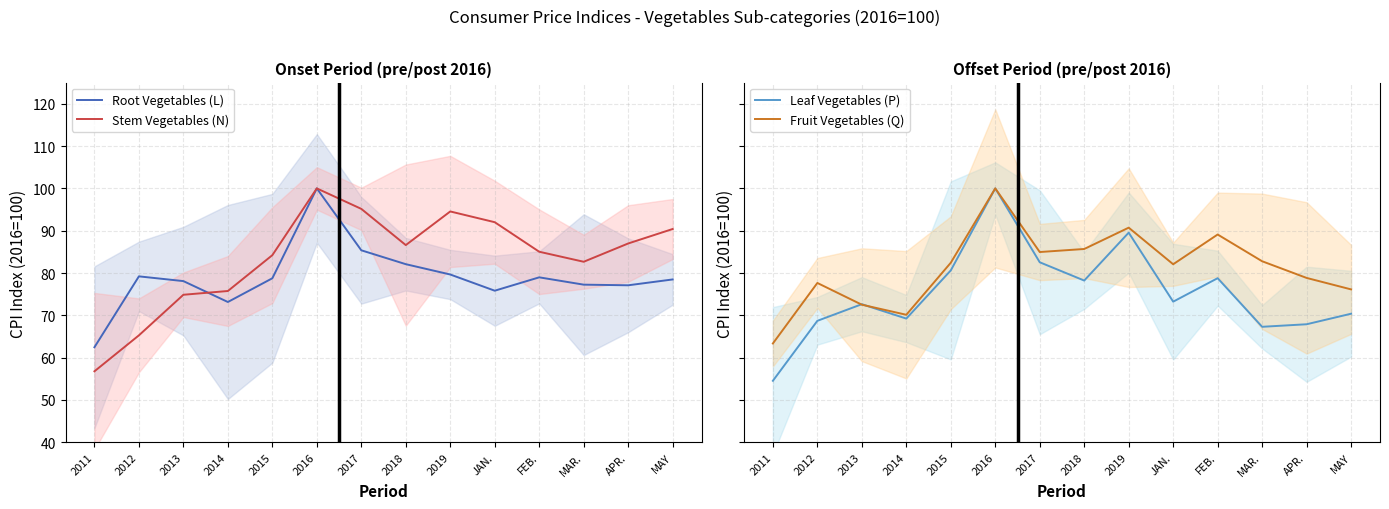

Rank the series by their average value, from lowest to highest.

Leaf Vegetables (P), Root Vegetables (L), Fruit Vegetables (Q), Stem Vegetables (N)